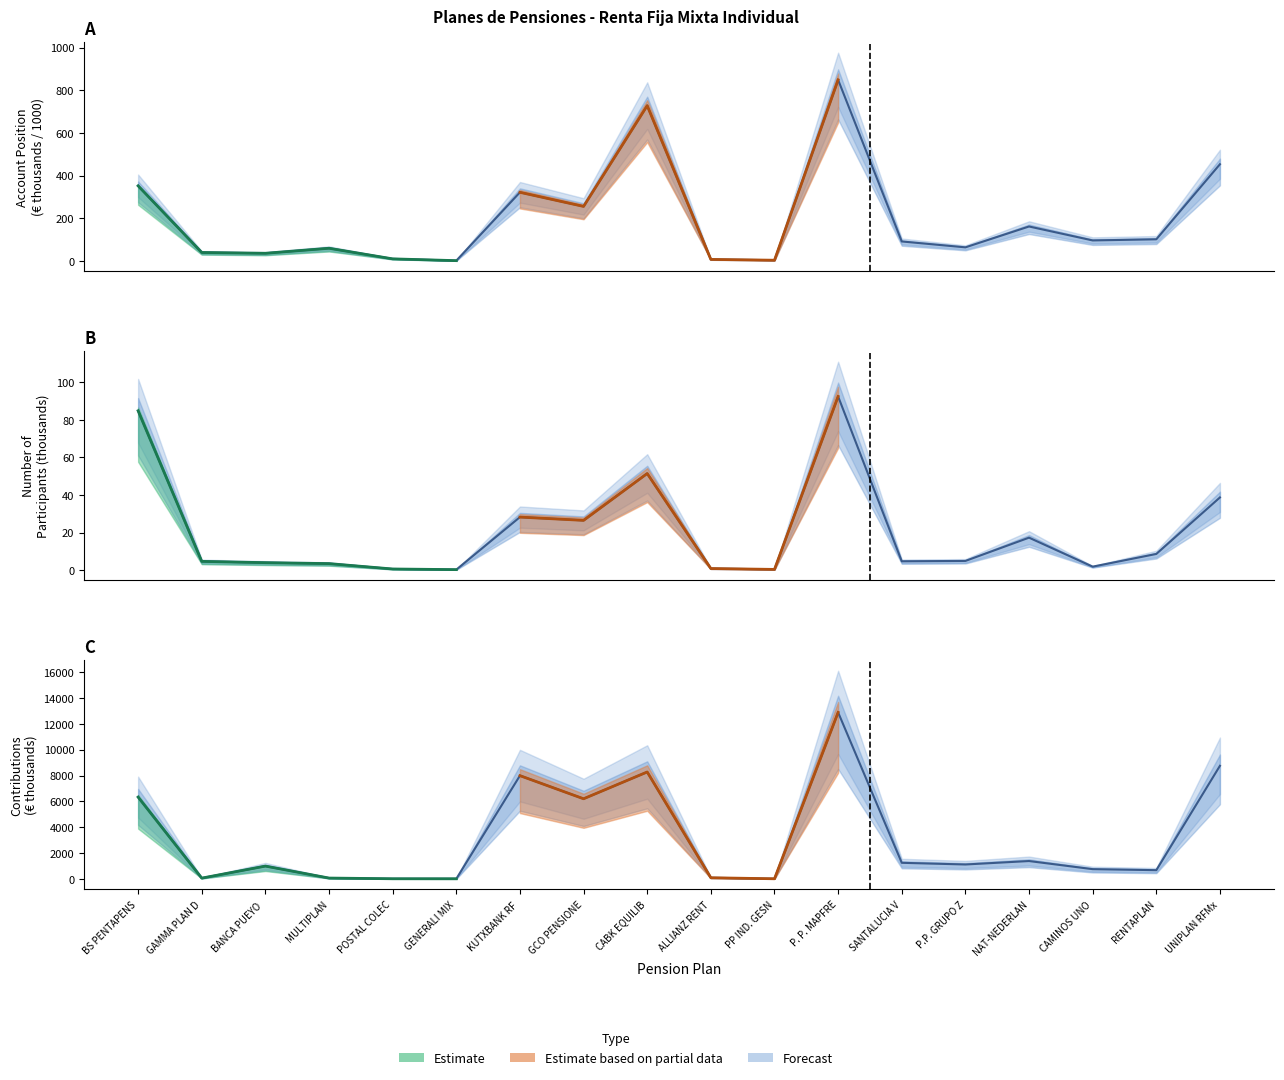

Is the value of Cuenta Posicion at P.P. GRUPO Z greater than the value of Partícipes at BS PENTAPENS?

No